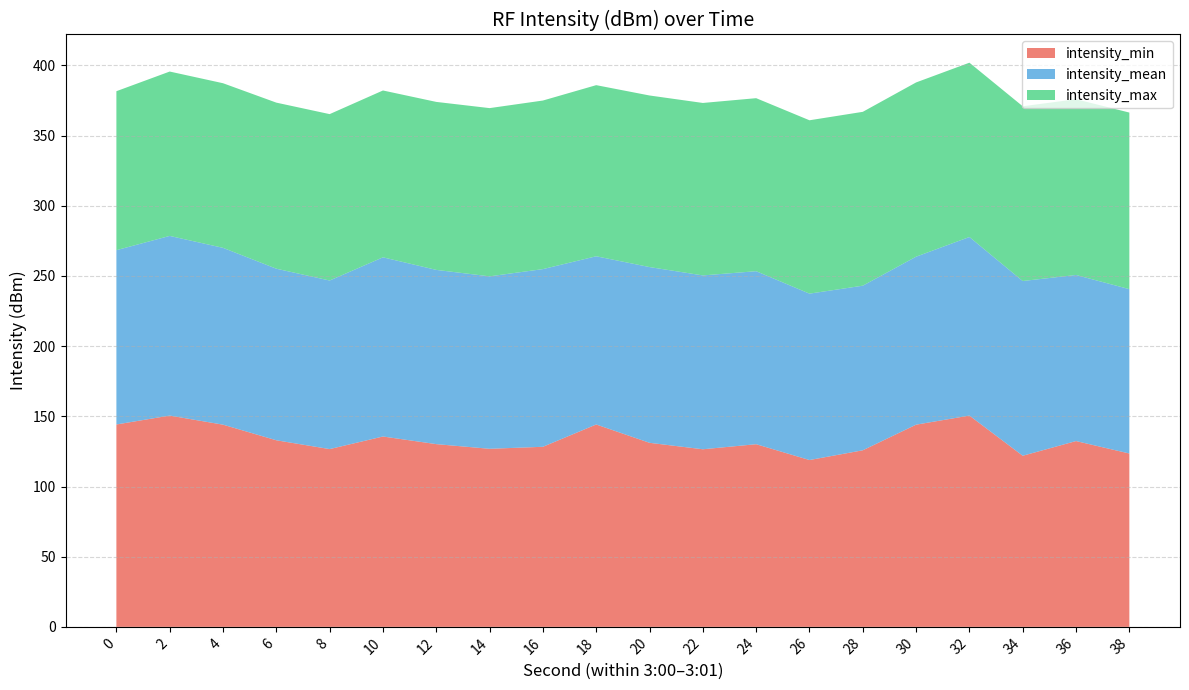

What is the total value across all series at 16?

375.0